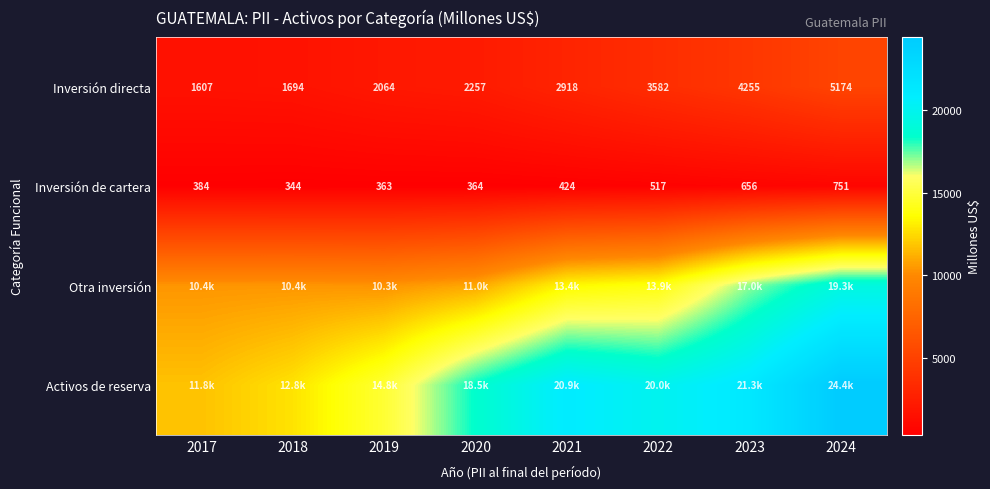

The Activos de reserva series shows 21314.7 at 2023. True or false?

True